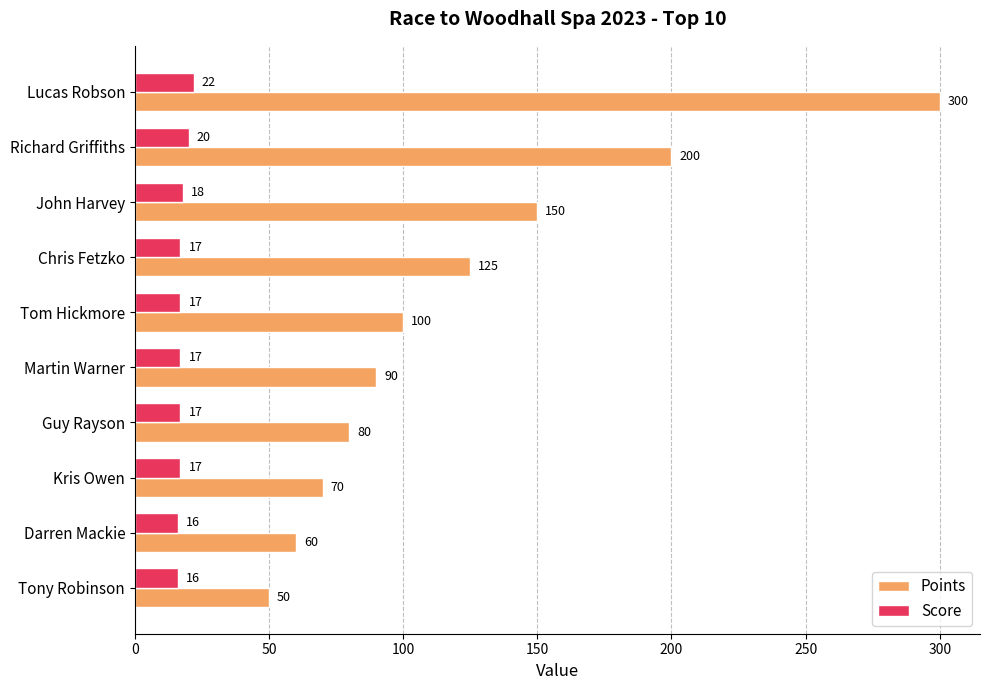

How many categories are shown in the chart?

10